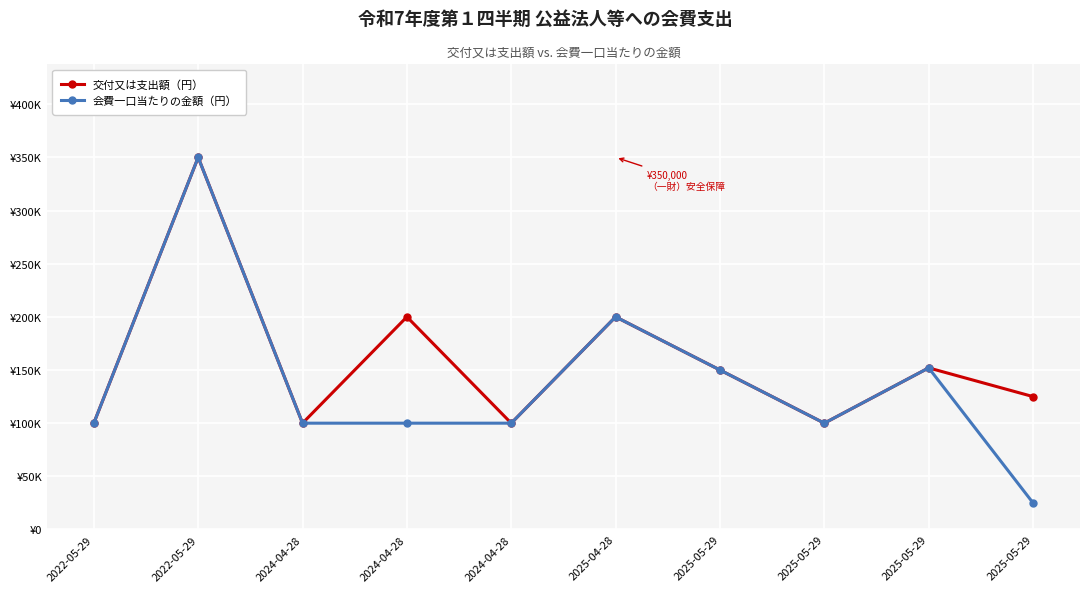

What is the sum of the 交付又は支出額（円） values at 2022-05-29 and 2025-05-29?

475000